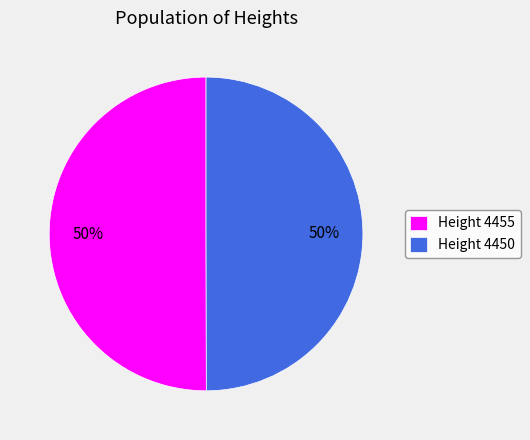

The Height 4455 slice represents 50% of the pie. True or false?

True